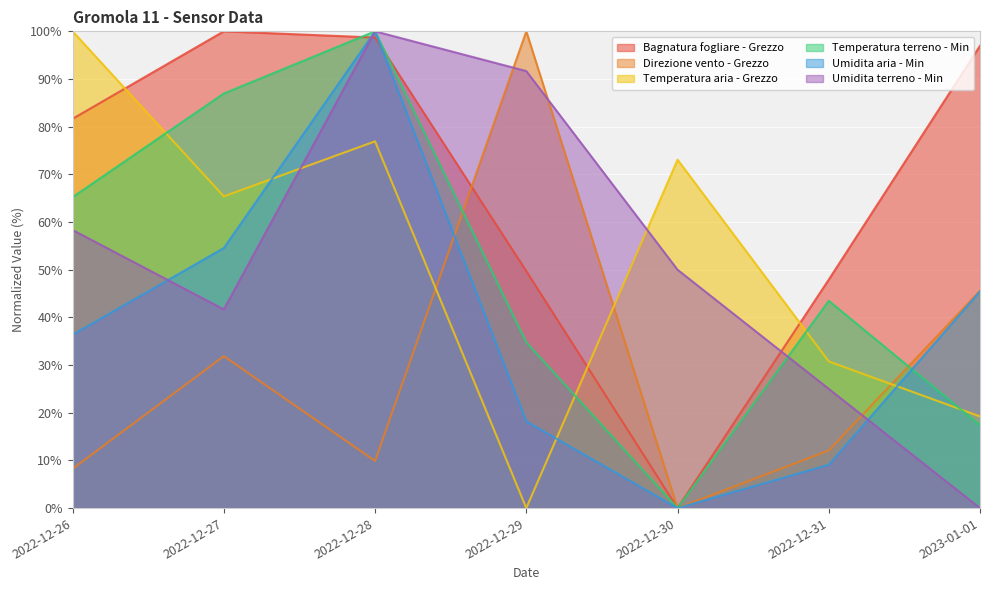

At which label does Direzione vento - Grezzo first exceed 12?

2022-12-27